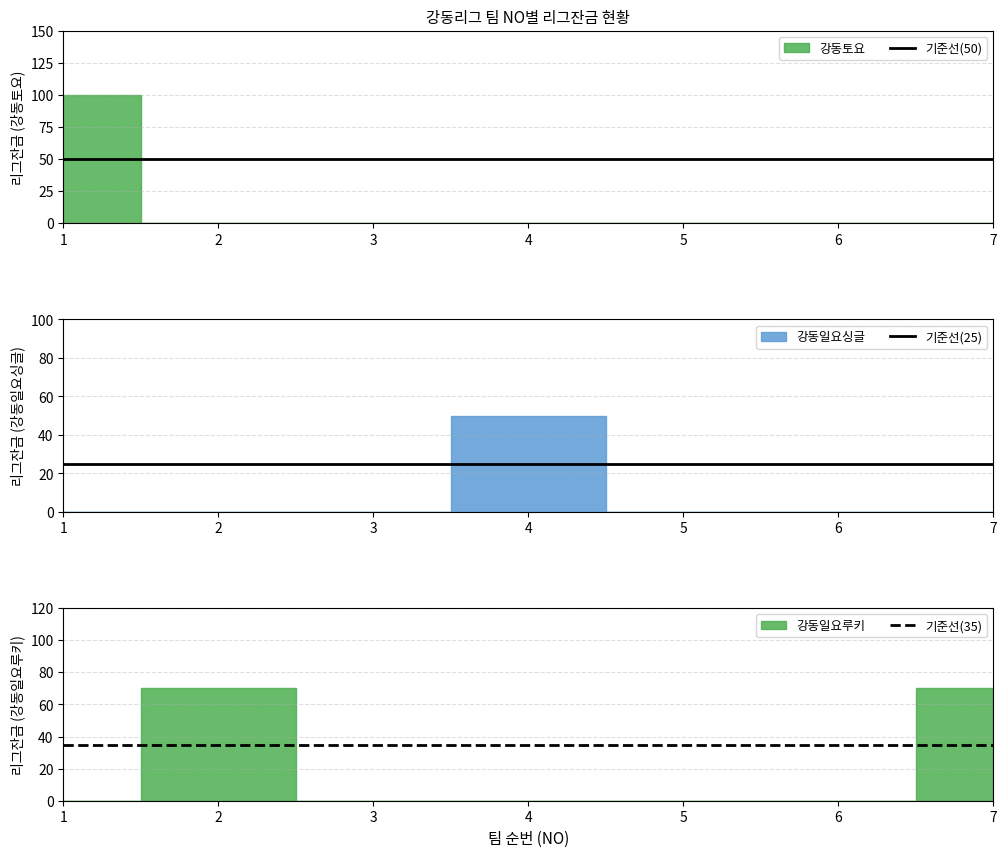

True or false: 기준선(25) and 기준선(35) intersect in this chart.

False